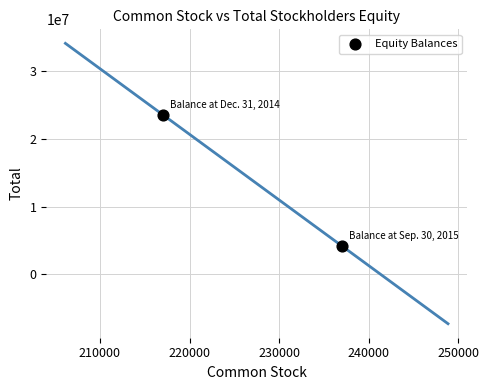

What is the average X value?

227000